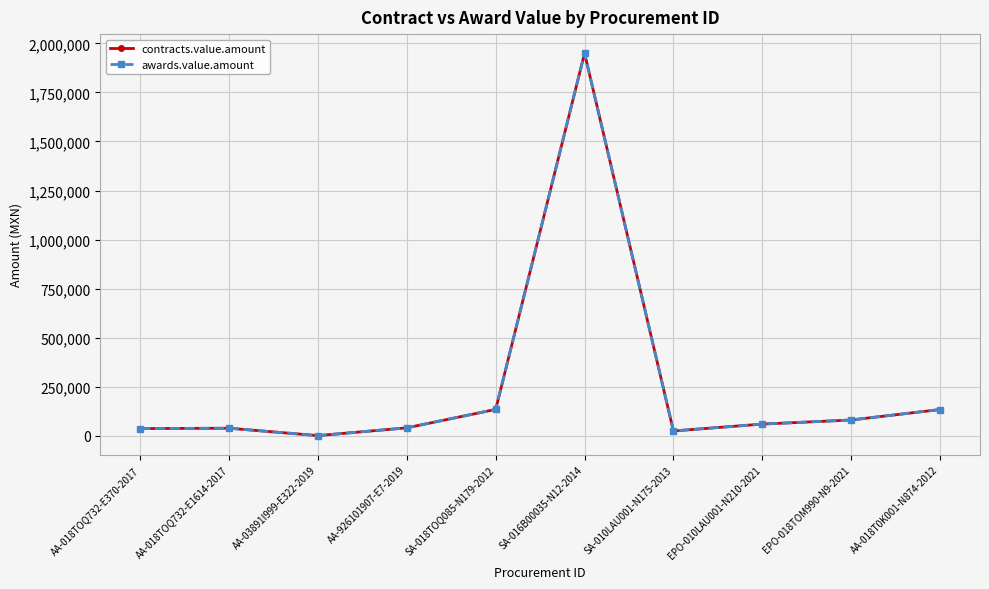

True or false: contracts.value.amount has a value of 320 at AA-03891I999-E322-2019.

True